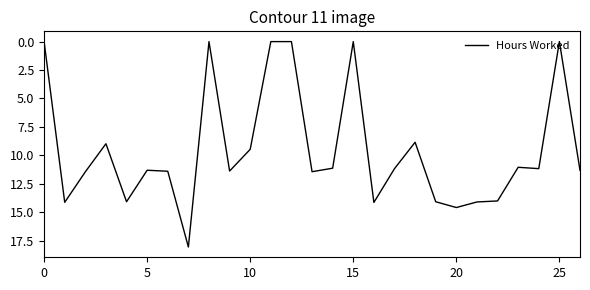

What is the difference between the maximum and minimum values?

18.1